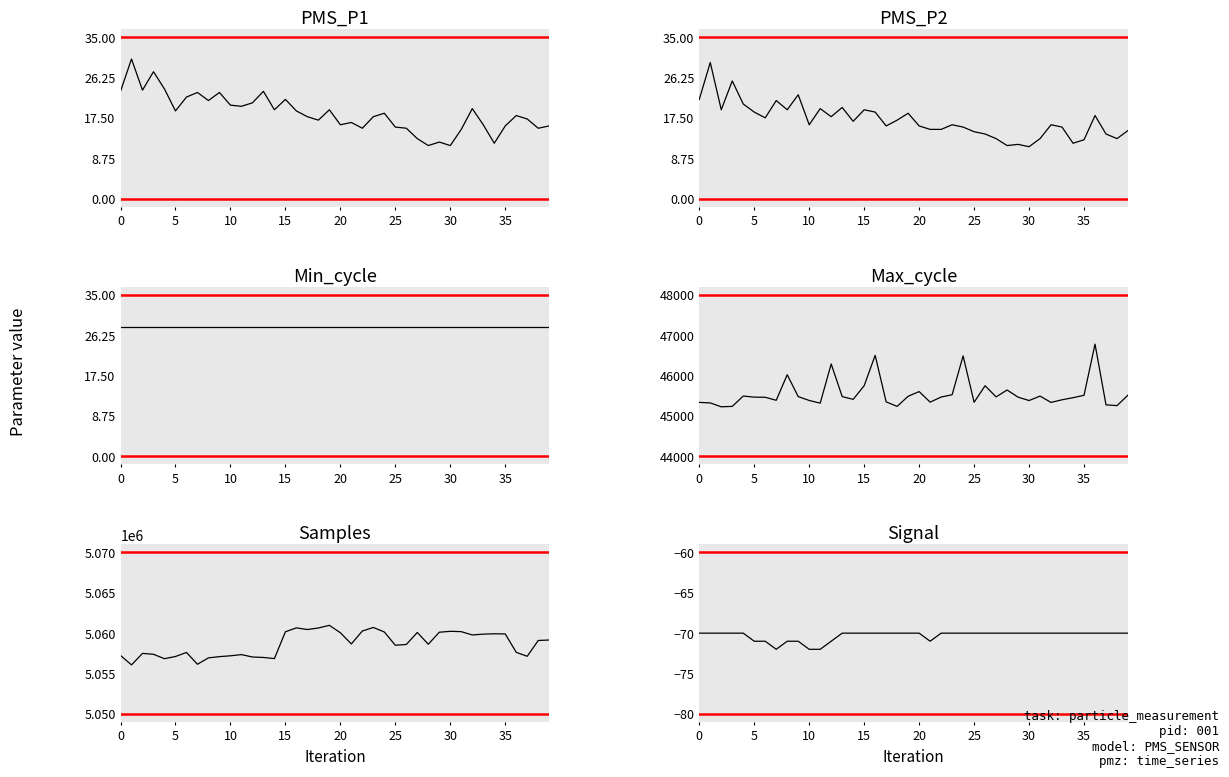

True or false: Signal has a value of -33.4 at 35.

False